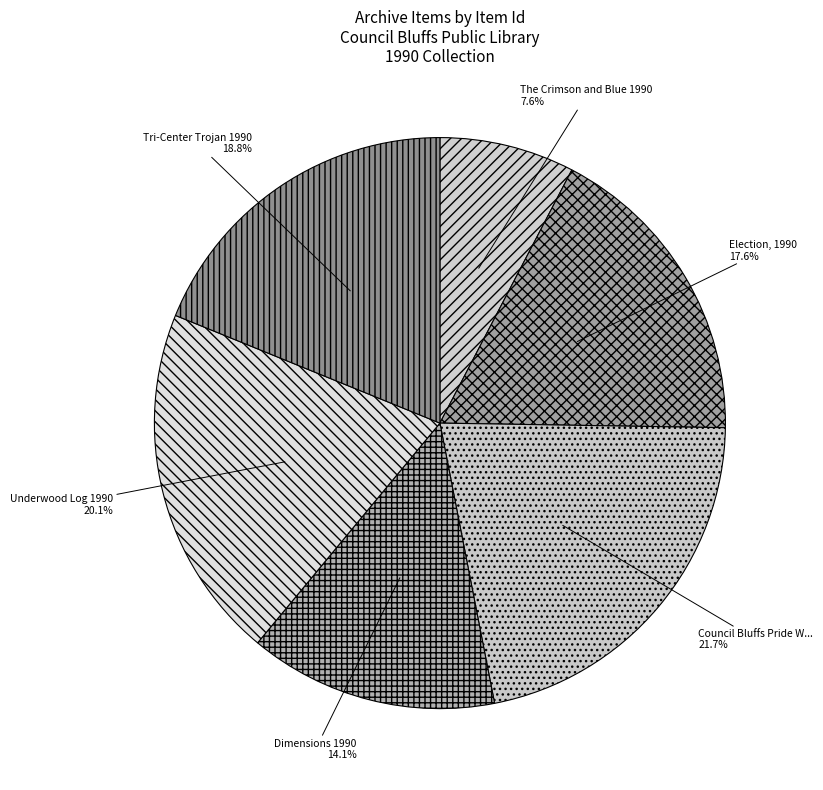

Is there any slice that represents more than half of the pie?

No